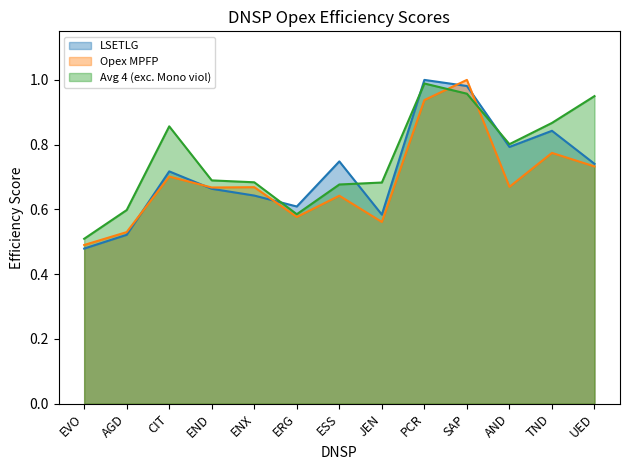

What is the highest value of the LSETLG series?

1.0